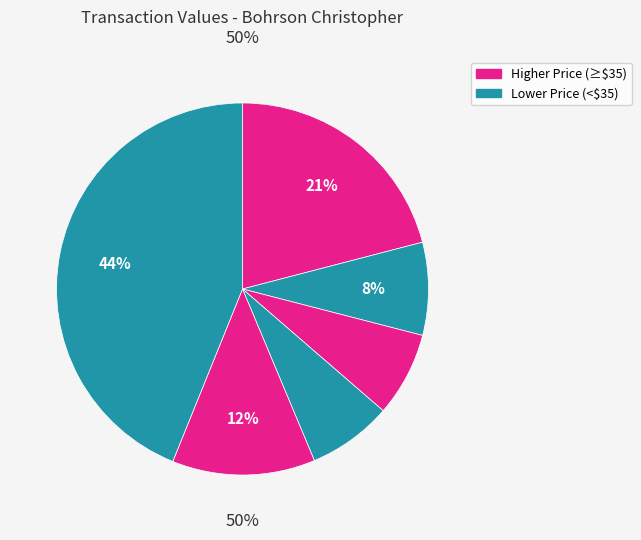

Is it true that 2024-05-22 is 21% of the pie?

True